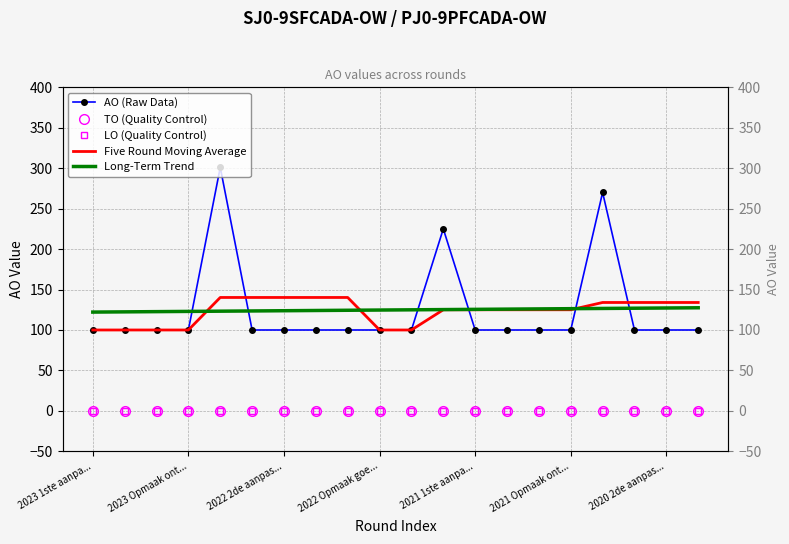

Rank the series by their maximum value, from highest to lowest.

AO (Raw Data), Five Round Moving Average, Long-Term Trend, TO (Quality Control), LO (Quality Control)